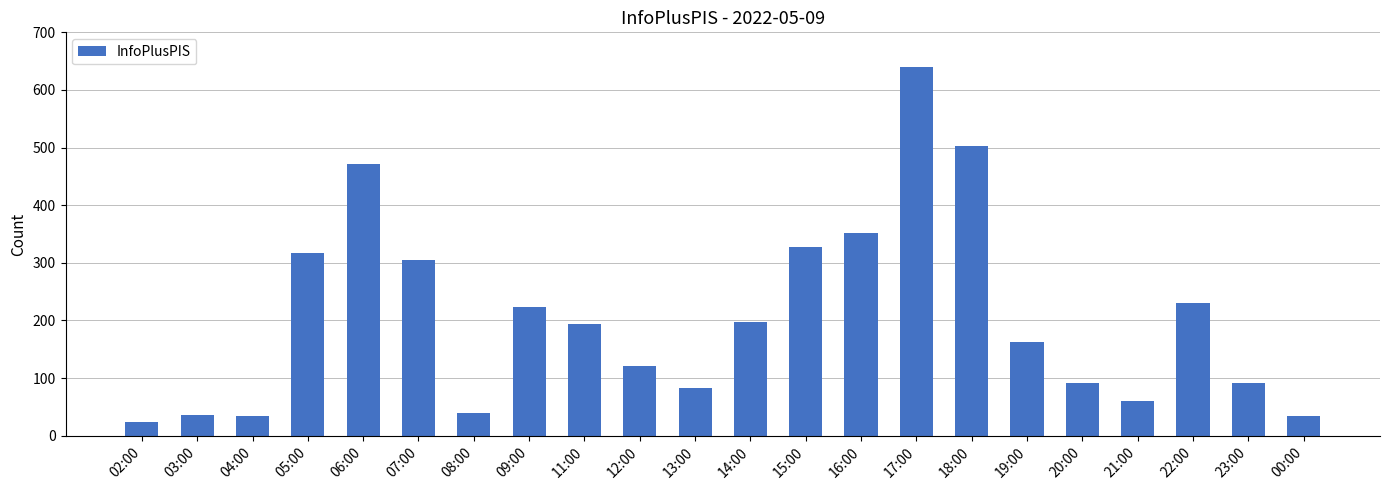

True or false: the data shows 163 at 19:00.

True